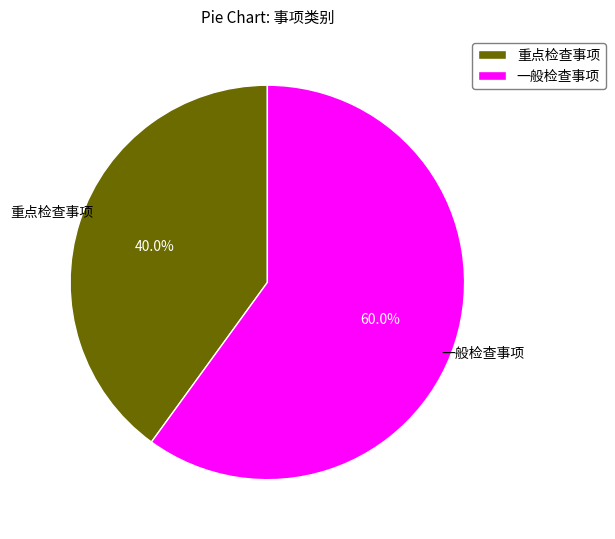

To the nearest percent, what is the average slice percentage?

50%